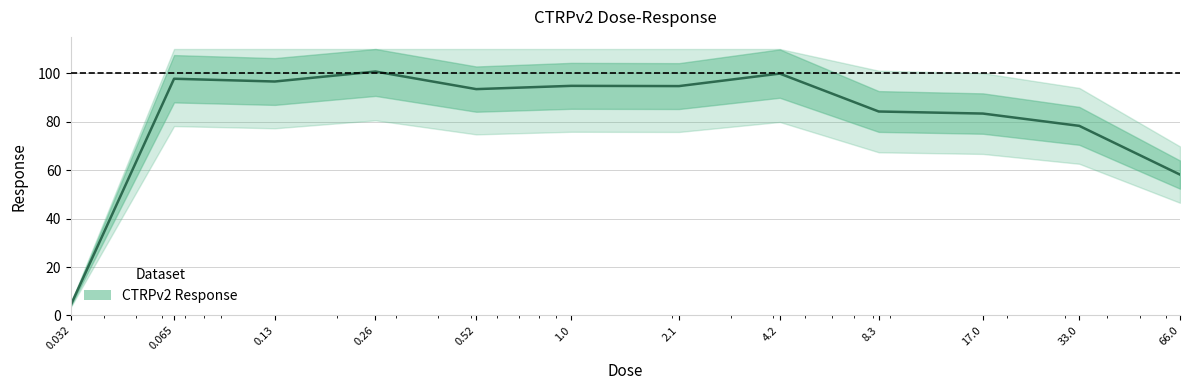

Does the chart display data point markers on the line(s)?

No